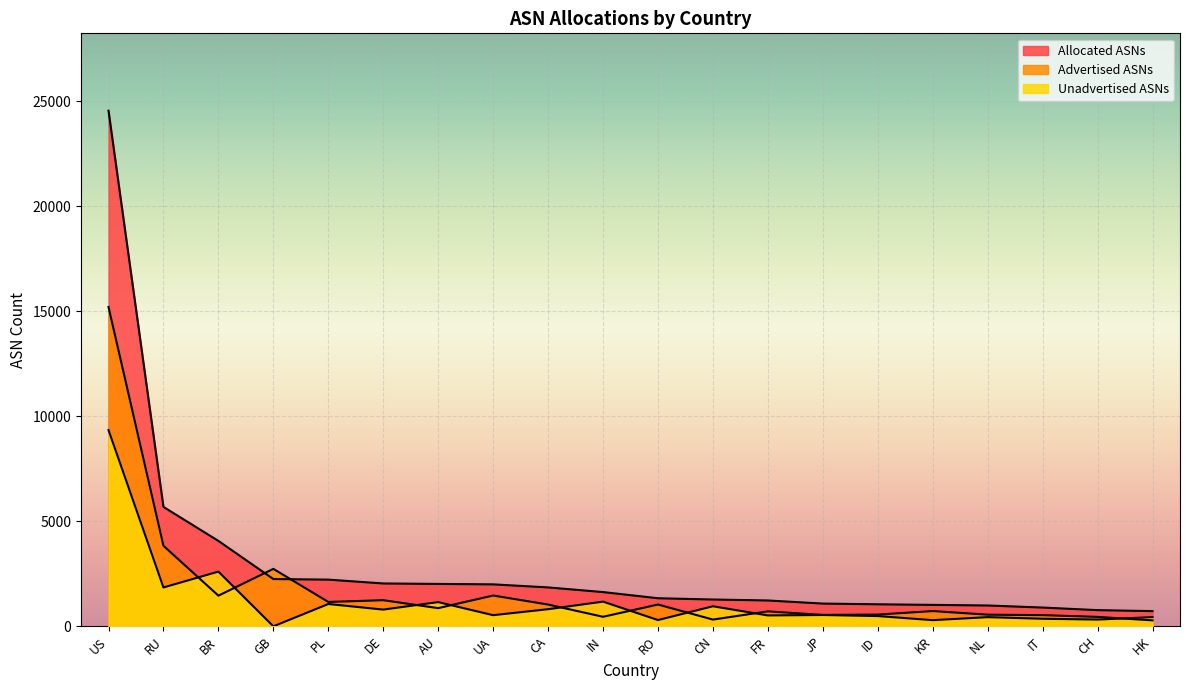

At how many categories does at least one series exceed 18691?

1